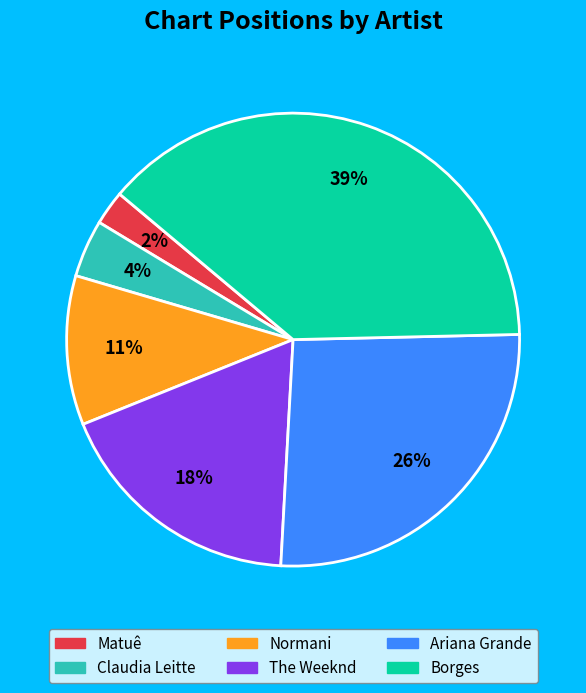

Between The Weeknd and Ariana Grande, which is larger?

Ariana Grande